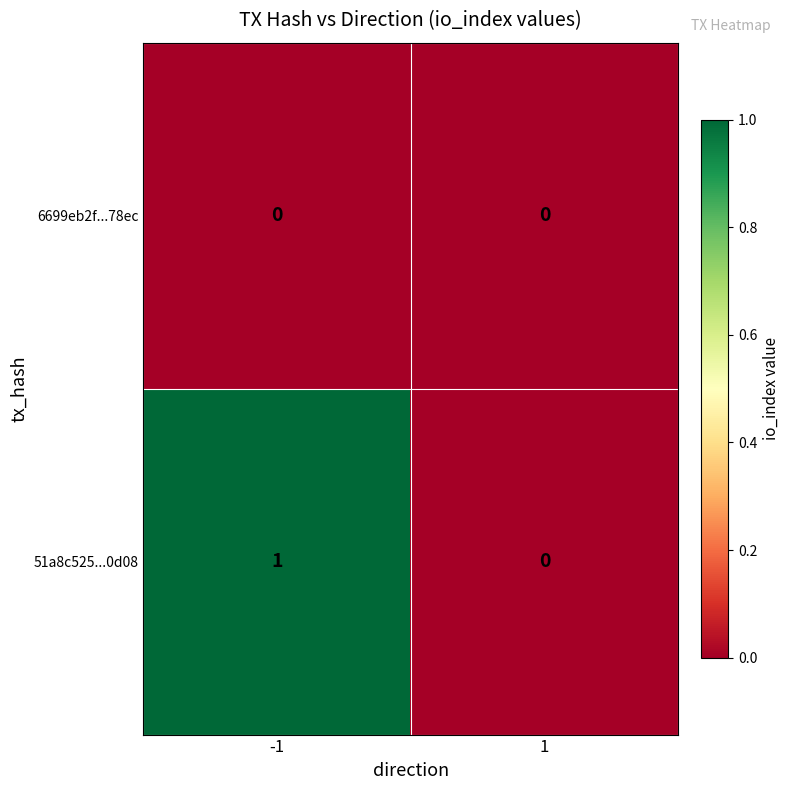

What is the greatest value displayed?

1